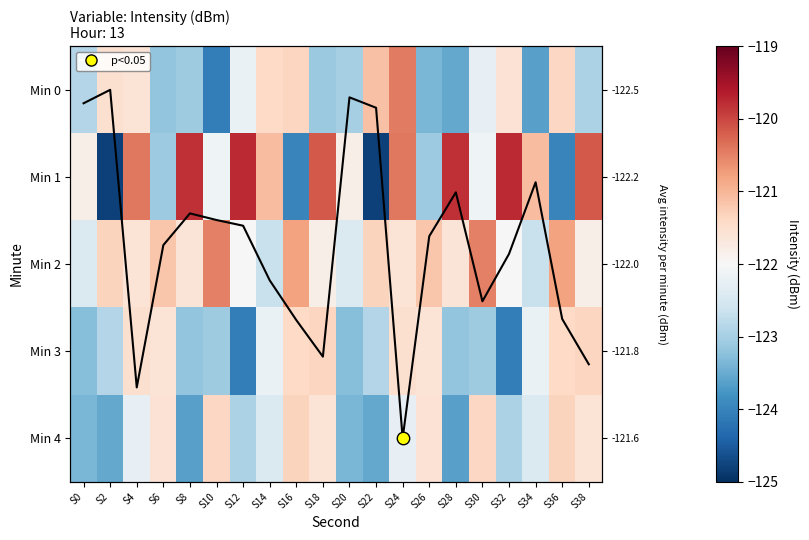

Is the value of Min 2 at S0 greater than the value of Min 0 at S18?

Yes